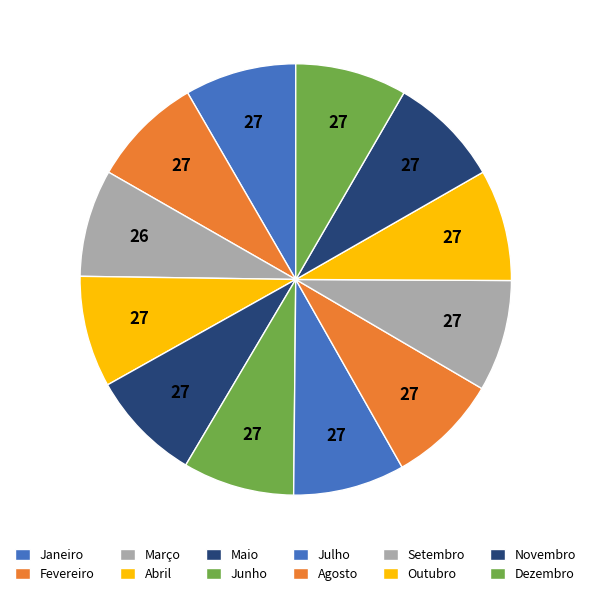

How many slices are in this pie chart?

12